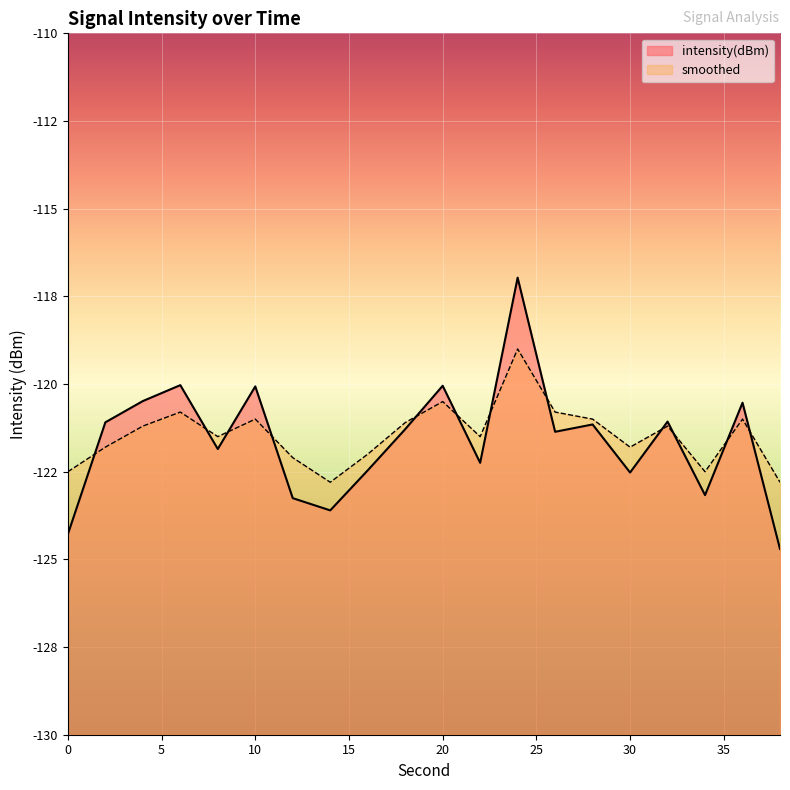

How many categories are shown in the chart?

20